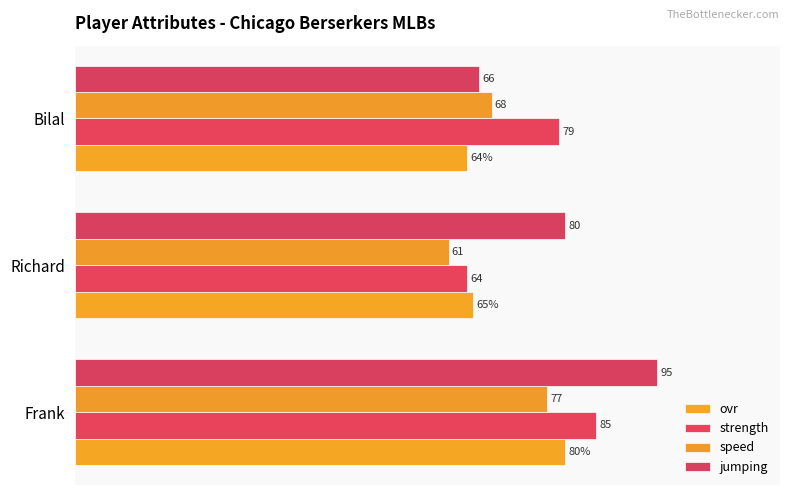

What are all the series names shown in the legend?

ovr, strength, speed, jumping